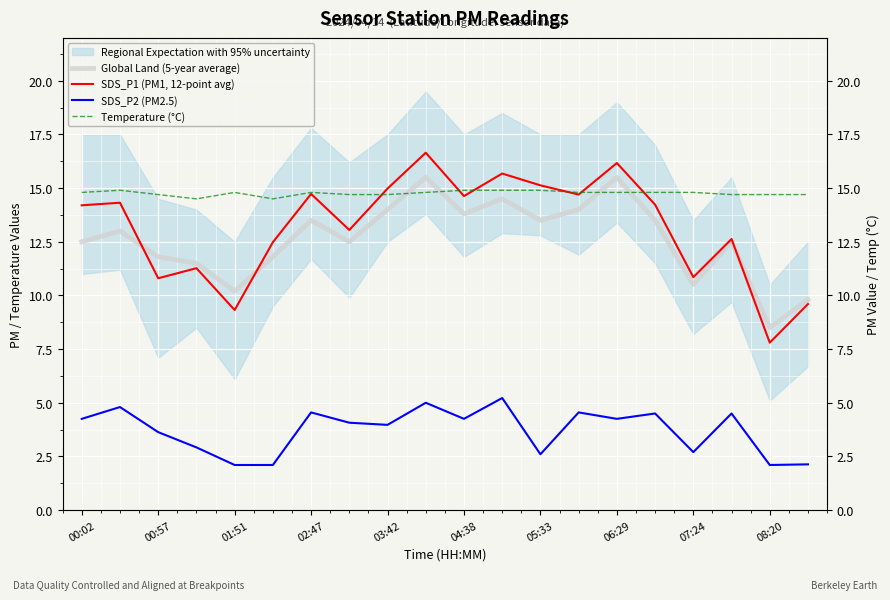

Reading right to left, transcribe all the data shown in this chart.

Global Land (5-year average): 9.8	8.5	12.5	10.5	13.5	15.5	14.0	13.5	14.5	13.8	15.5	14.0	12.5	13.5	11.8	10.2	11.5	11.8	13.0	12.5
SDS_P1 (PM1, 12-point avg): 9.6	7.8	12.6	10.8	14.2	16.2	14.7	15.1	15.7	14.6	16.6	15.0	13.1	14.7	12.5	9.3	11.3	10.8	14.3	14.2
SDS_P2 (PM2.5): 2.1	2.1	4.5	2.7	4.5	4.2	4.5	2.6	5.2	4.2	5.0	4.0	4.1	4.5	2.1	2.1	2.9	3.6	4.8	4.2
Temperature (°C): 14.7	14.7	14.7	14.8	14.8	14.8	14.8	14.9	14.9	14.9	14.8	14.7	14.7	14.8	14.5	14.8	14.5	14.7	14.9	14.8